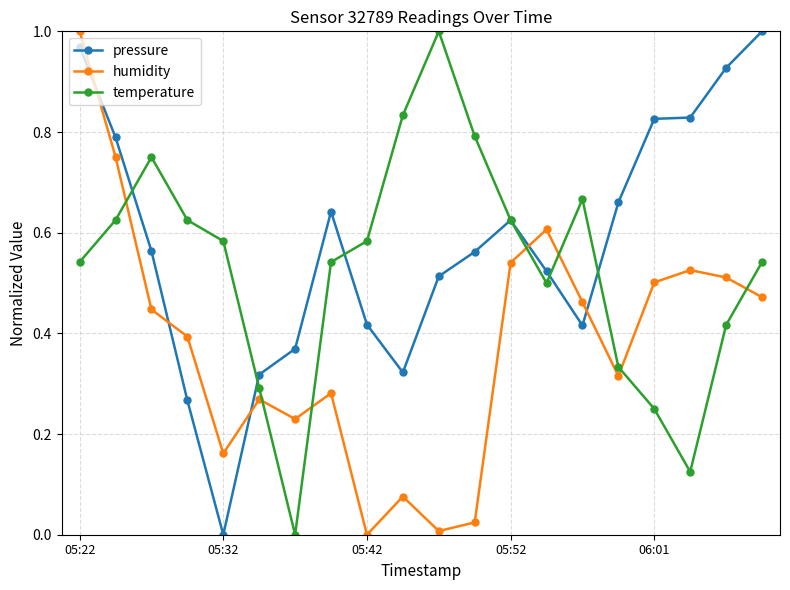

What are all the series names shown in the legend?

pressure, humidity, temperature